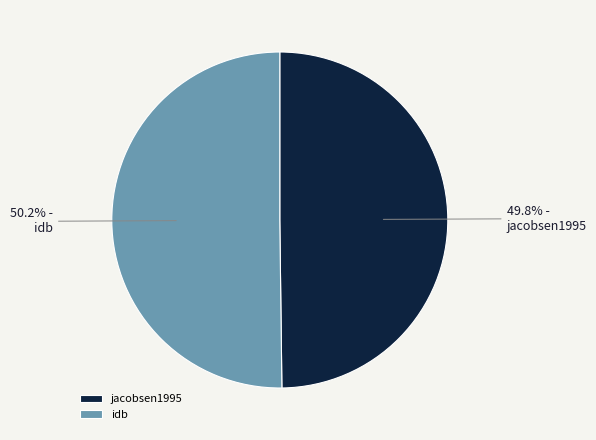

To the nearest percent, what is the combined percentage of jacobsen1995 and idb?

100%